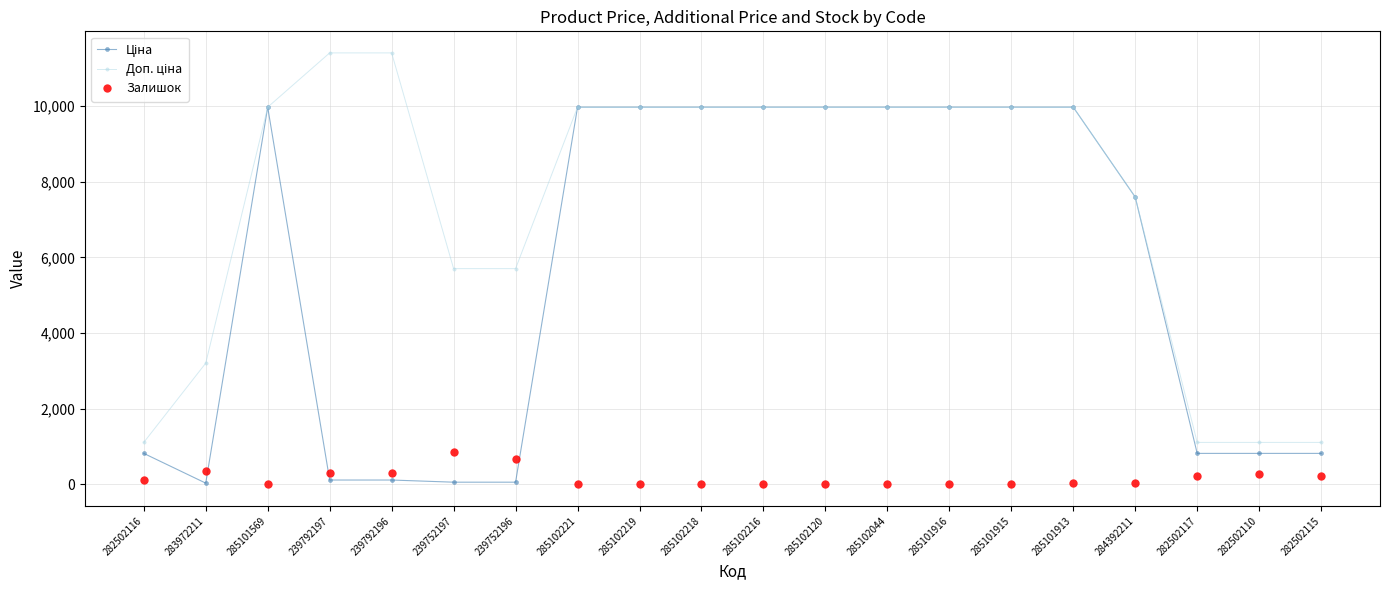

What is the label of the 1st point from the left?

282502116